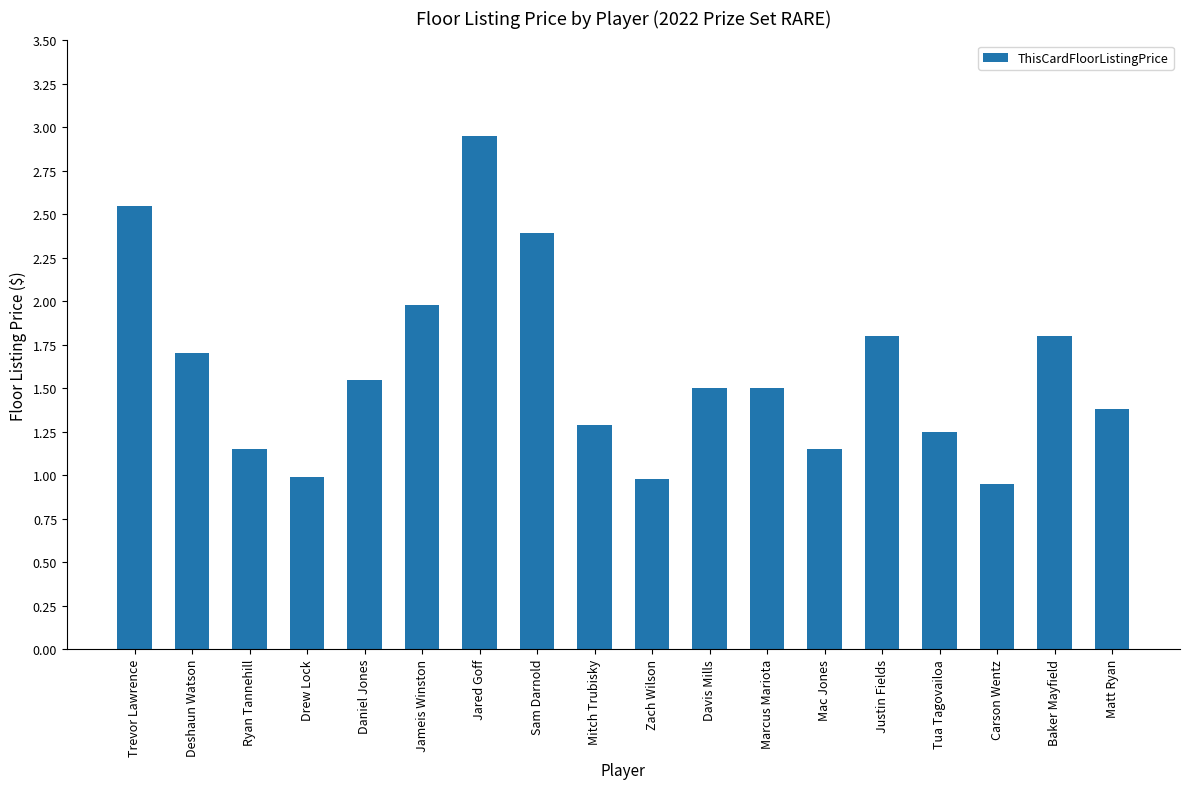

Between Justin Fields and Sam Darnold, which is larger?

Sam Darnold